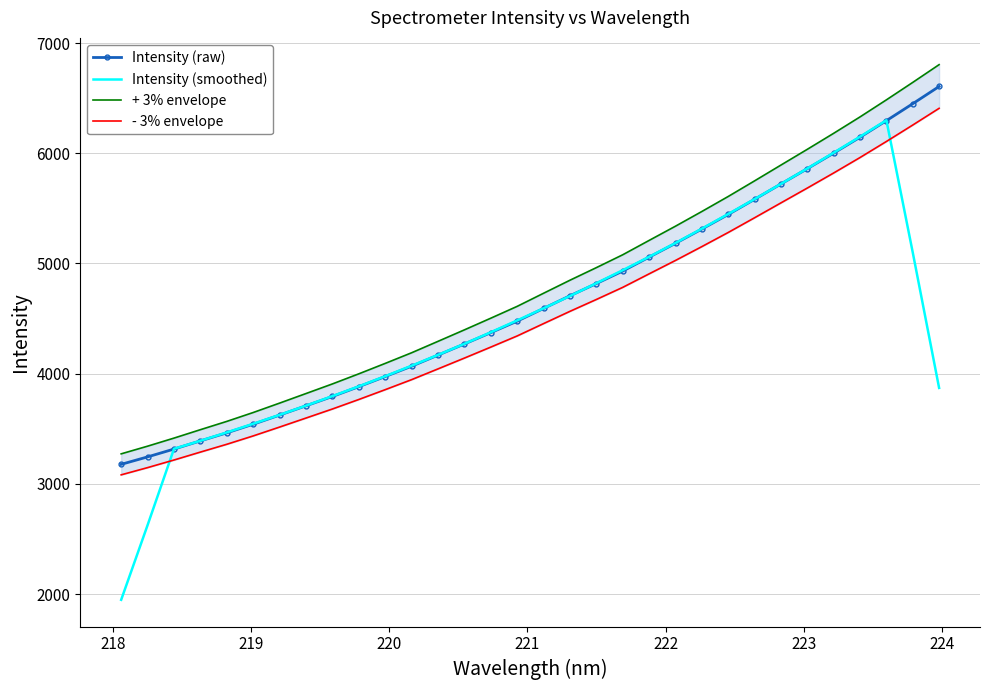

How many lines are shown in the chart?

4